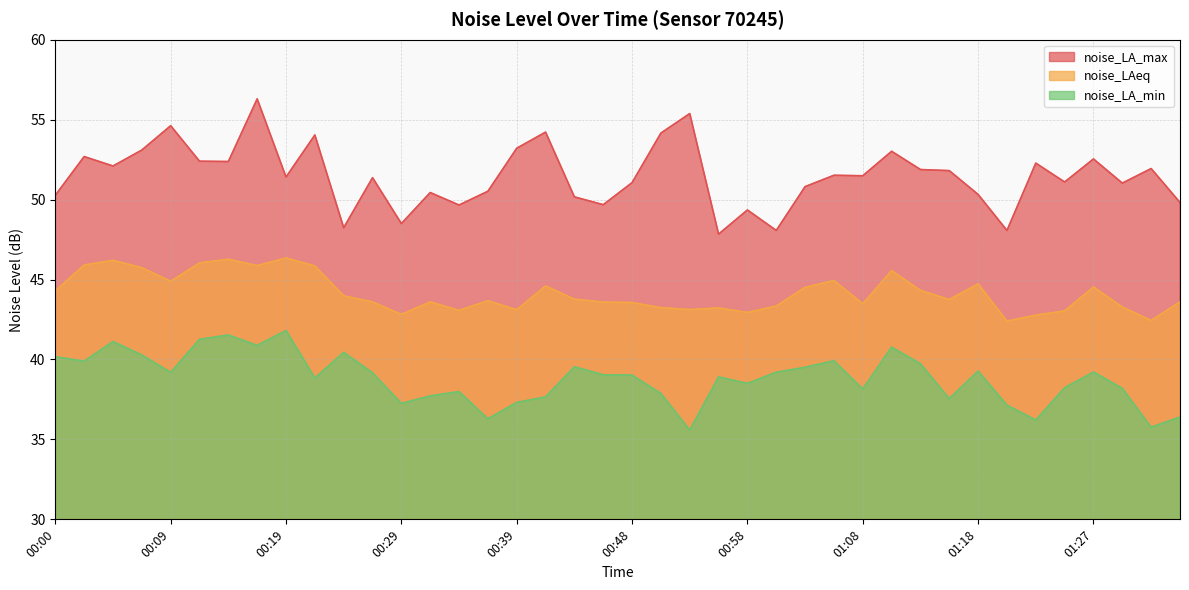

Between 01:00 and 01:03, which series saw the biggest shift?

noise_LA_max